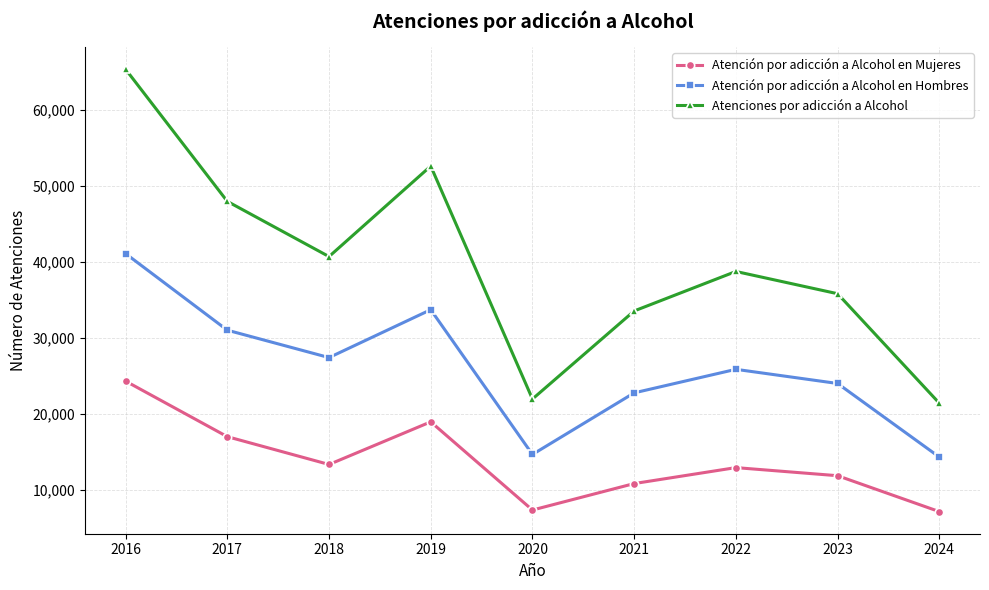

Which category has the highest value in the Atención por adicción a Alcohol en Hombres series?

2016